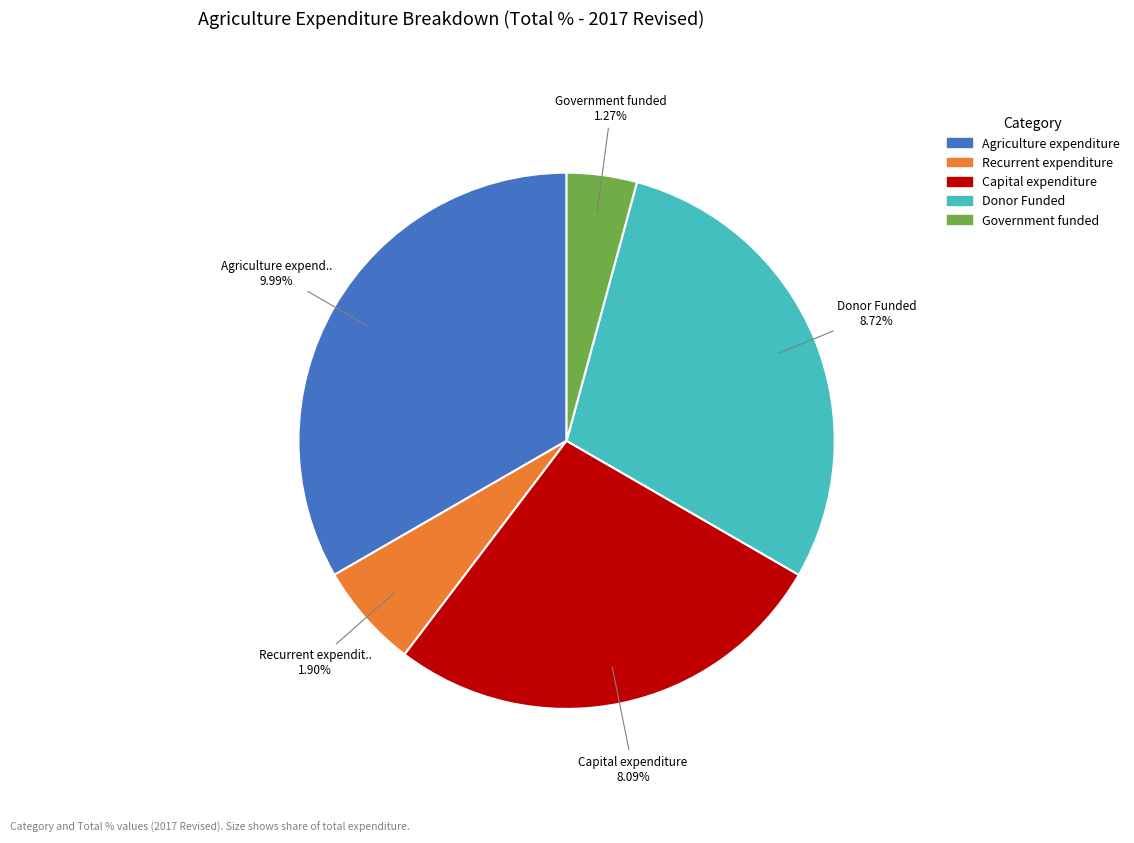

Is it true that Recurrent expenditure is 15% of the pie?

False